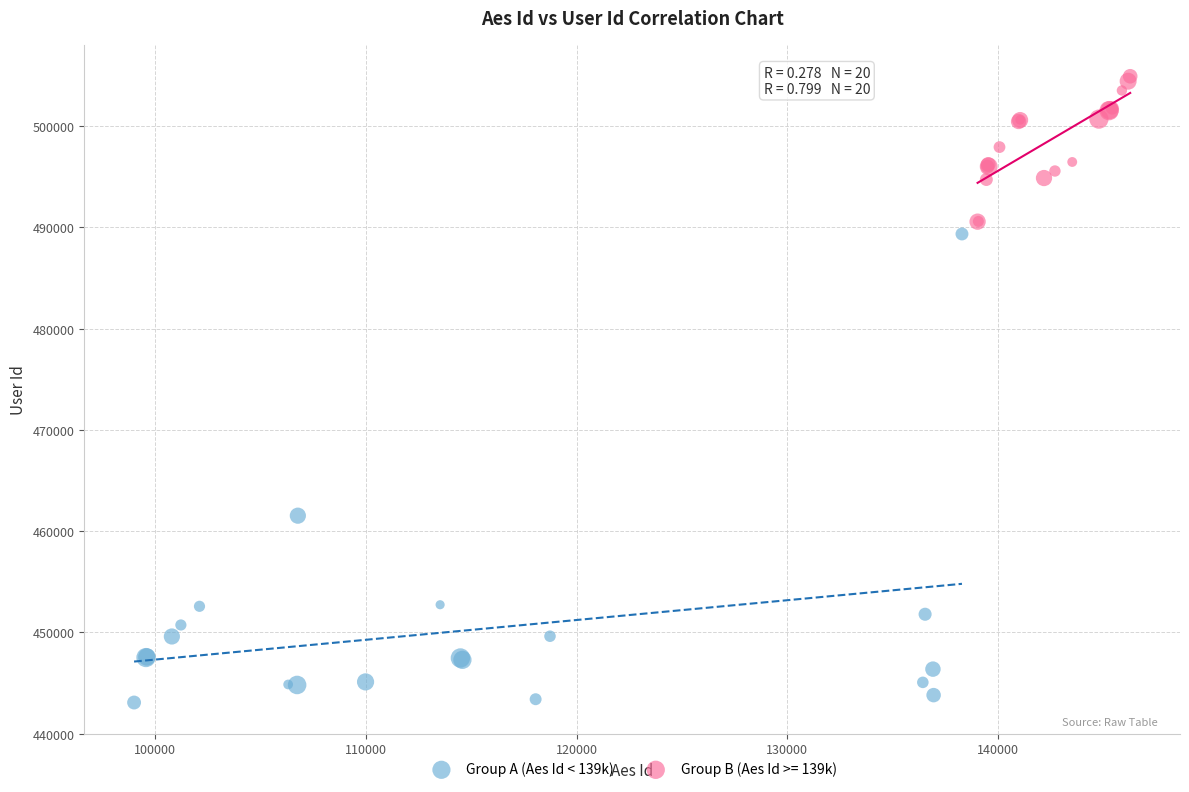

Which series has the widest spread of Y values?

Group A (Aes Id < 139k)